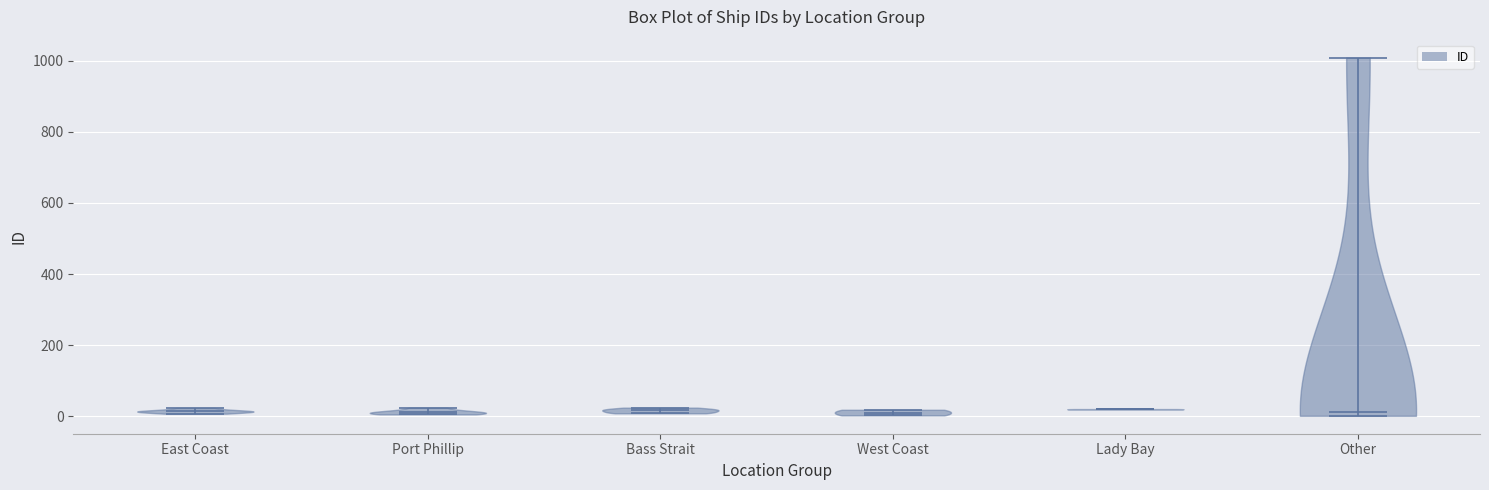

Reading left to right, read every violin against the y-axis: where its median line is, and the lowest and highest points it reaches. The values are not printed on the chart, so give them approximately, as read against the axis.

East Coast: median line 20, lowest point 0, highest point 20
Port Phillip: median line 20, lowest point 0, highest point 20
Bass Strait: median line 20, lowest point 0, highest point 20
West Coast: median line 20, lowest point 0, highest point 20
Lady Bay: median line 20, lowest point 20, highest point 20
Other: median line 20, lowest point 0, highest point 1000